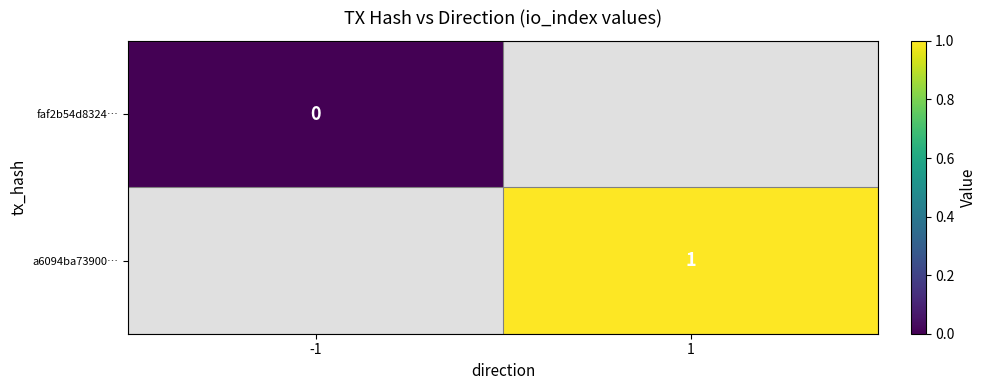

The value of a6094ba73900… at 1 is 1. True or false?

True